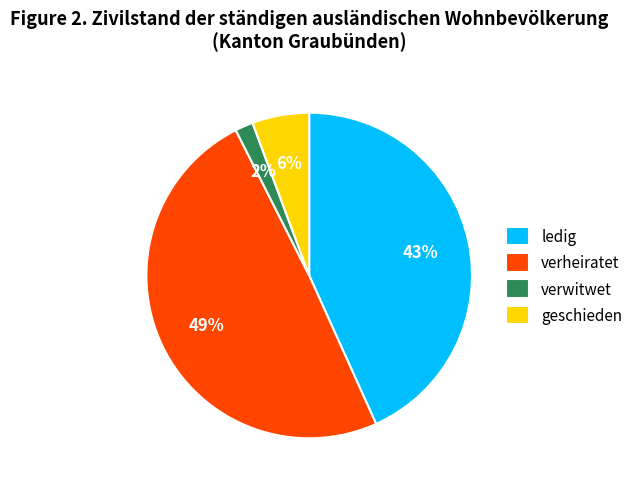

To the nearest percent, what is the average slice percentage?

25%